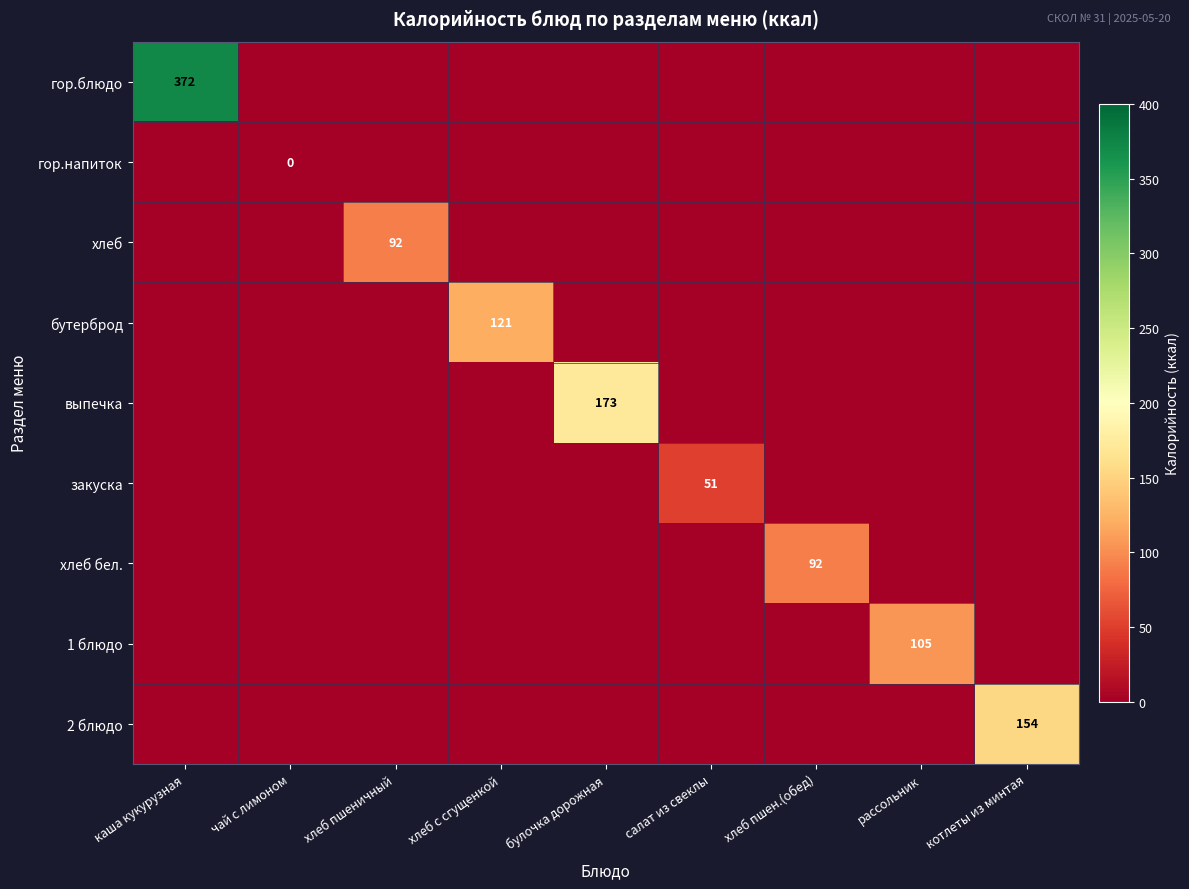

Which series has the widest spread of values?

гор.блюдо